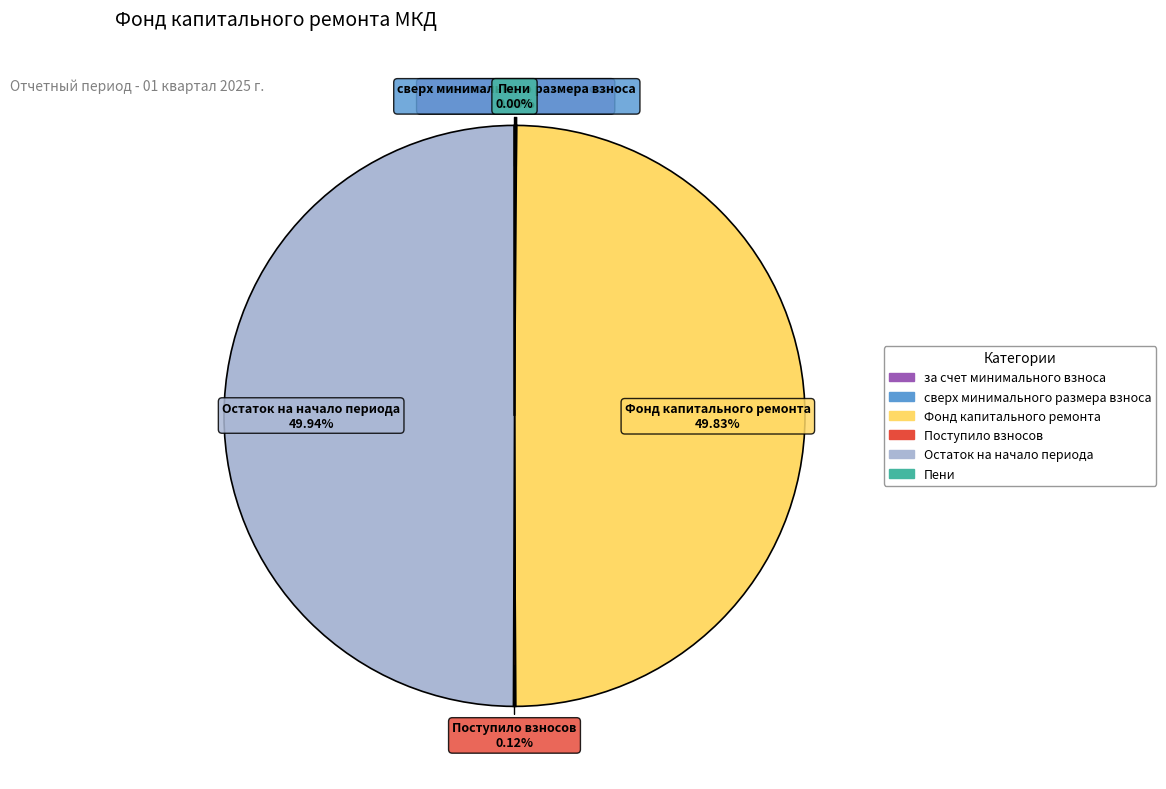

To the nearest percent, what is the average slice percentage?

17%